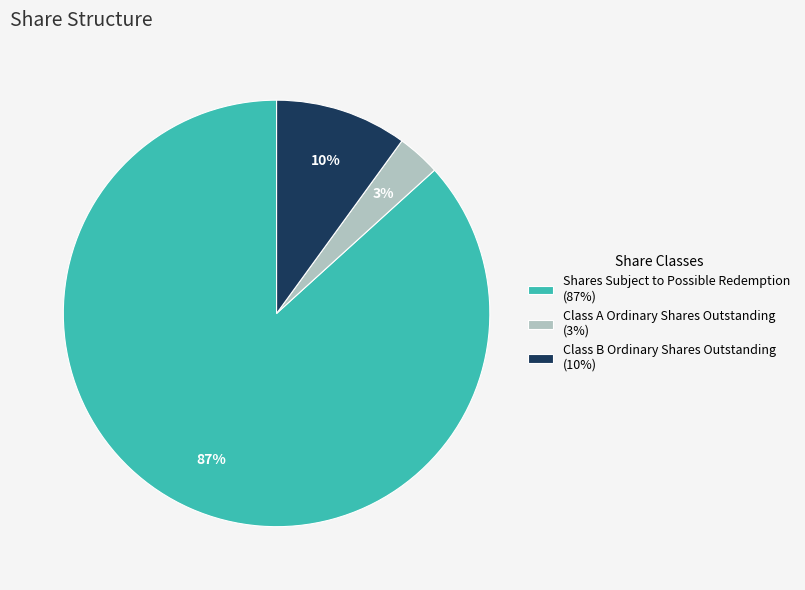

Rank the categories by value from highest to lowest.

Shares Subject to Possible Redemption, Class B Ordinary Shares Outstanding, Class A Ordinary Shares Outstanding